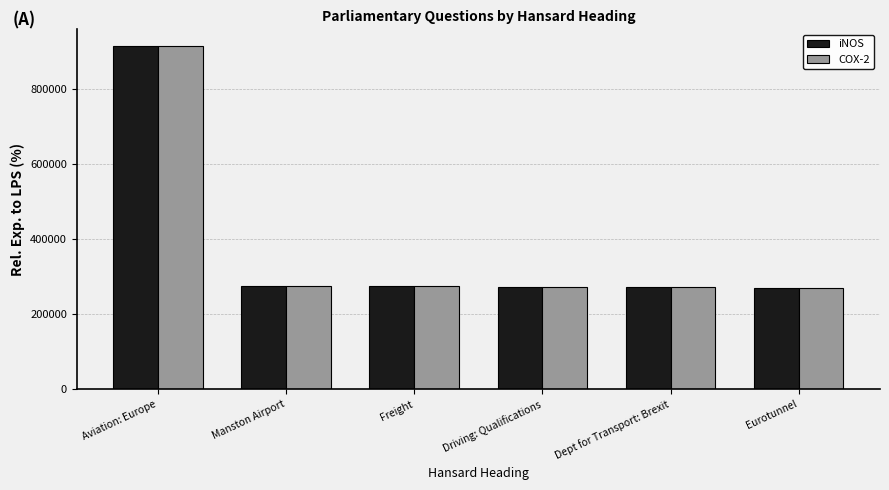

What is the total value across all series at Aviation: Europe?

1824091